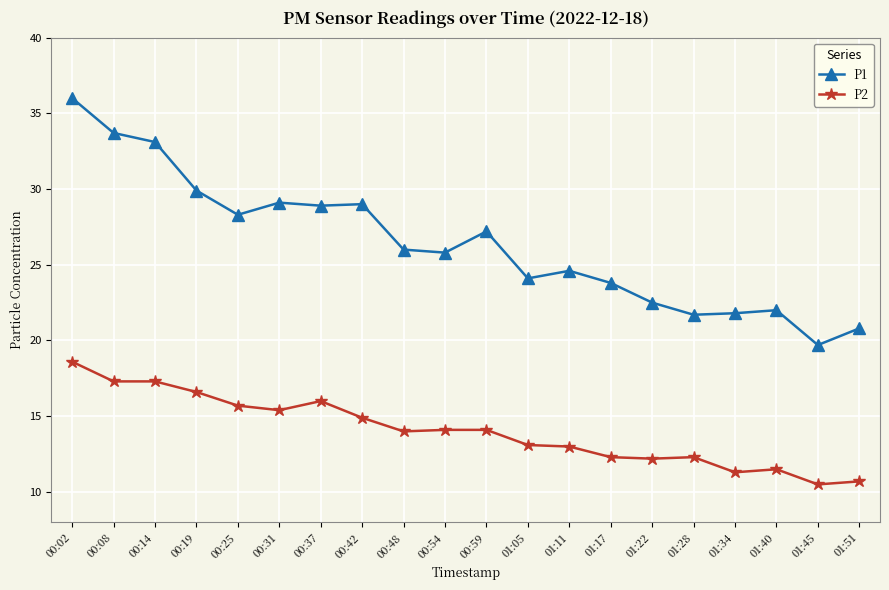

Where does the P1 series first go above 26?

00:02